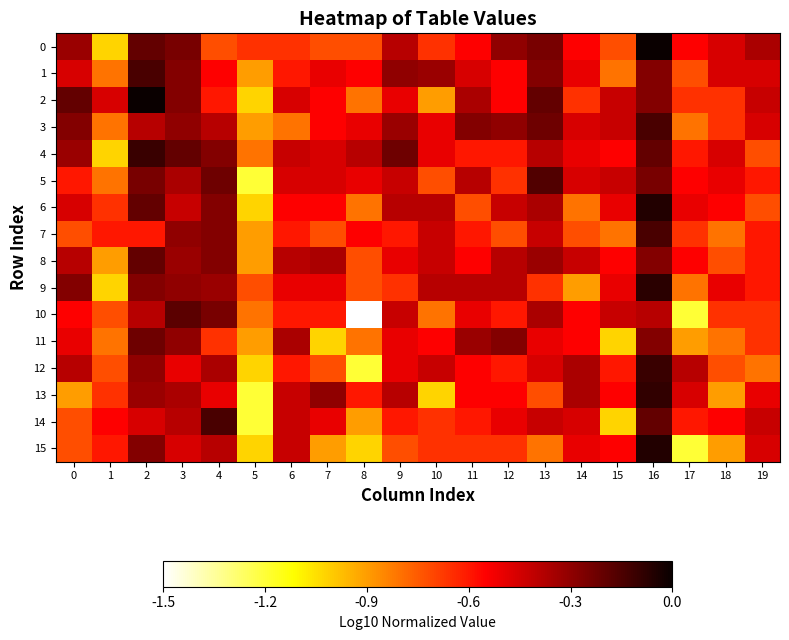

What is the spread (max minus min) of values at 3?

0.3